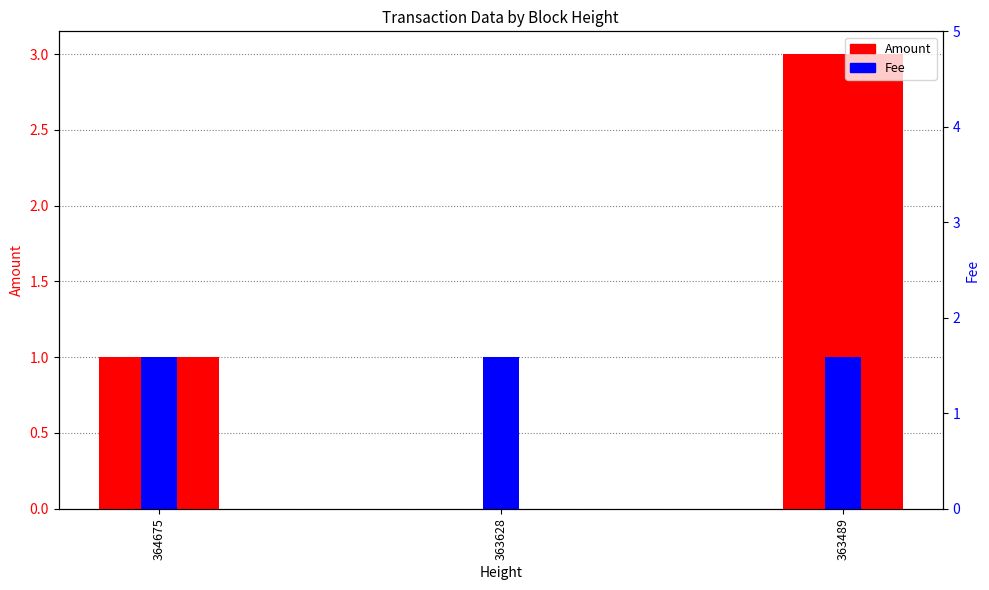

Which series has the widest spread of values?

Amount